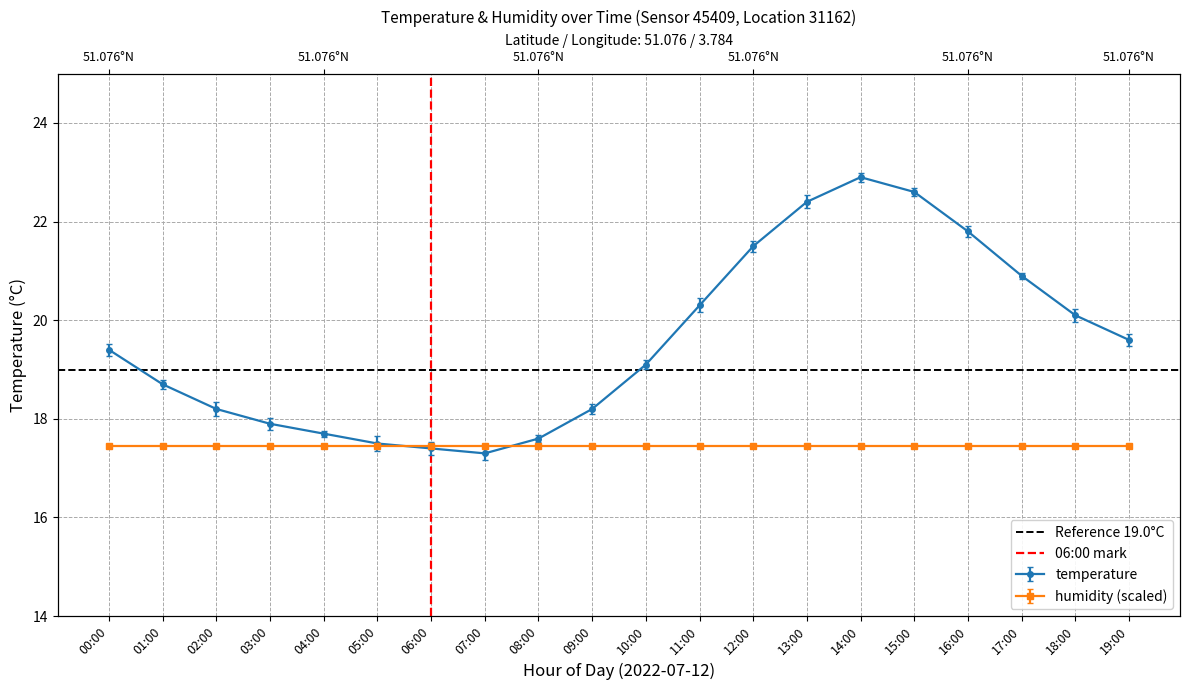

What is the difference between the 06:00 mark values at 00:00 and 01:00?

1